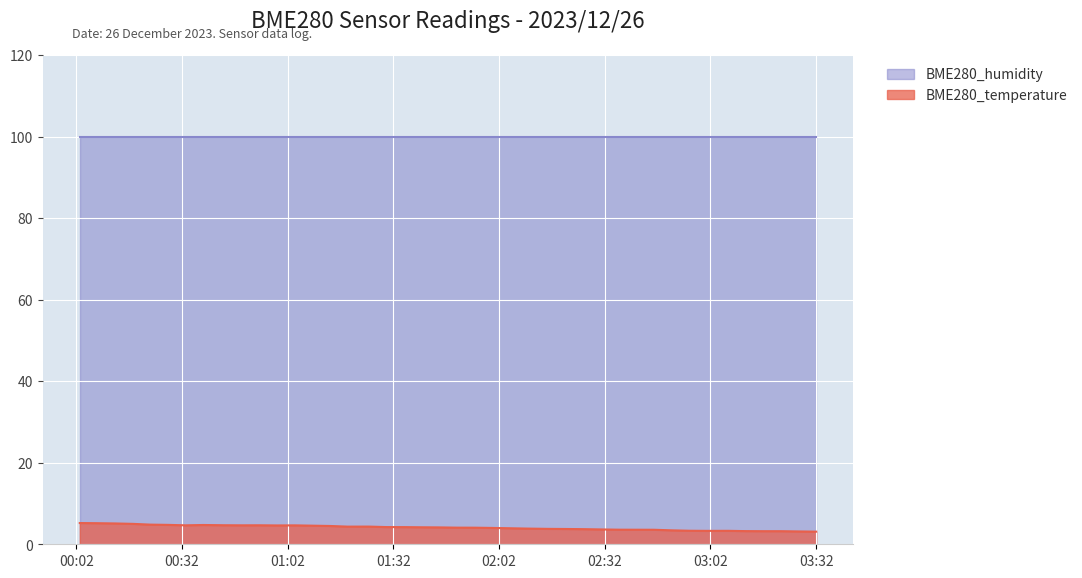

List the series in order of their peak value, lowest first.

BME280_temperature, BME280_humidity